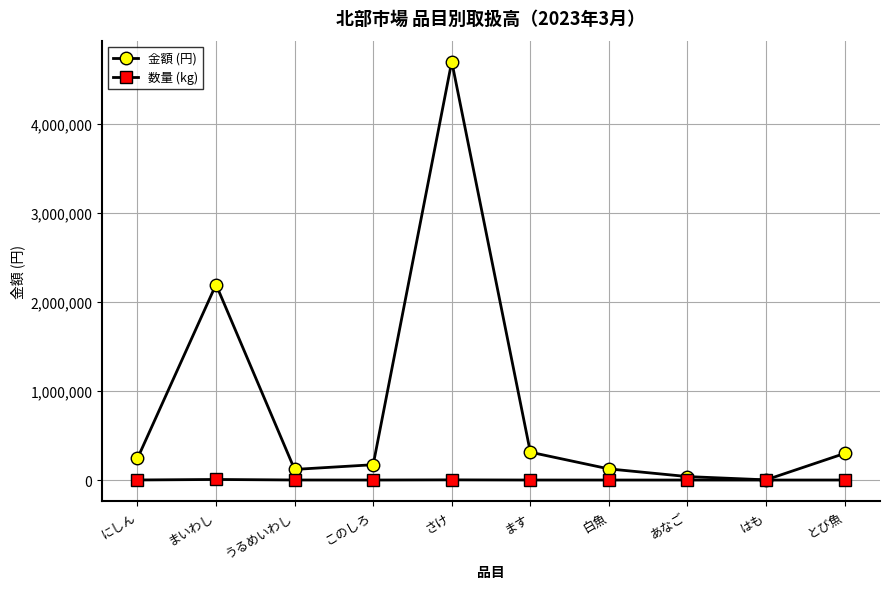

What position from the left is にしん?

1